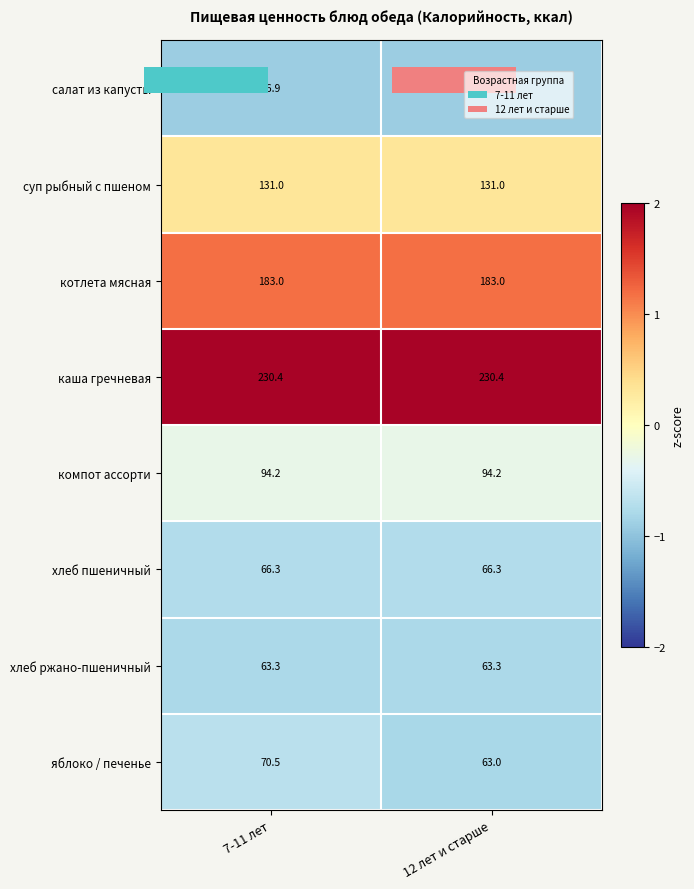

List the labels in order of суп рыбный с пшеном value, smallest first.

7-11 лет, 12 лет и старше